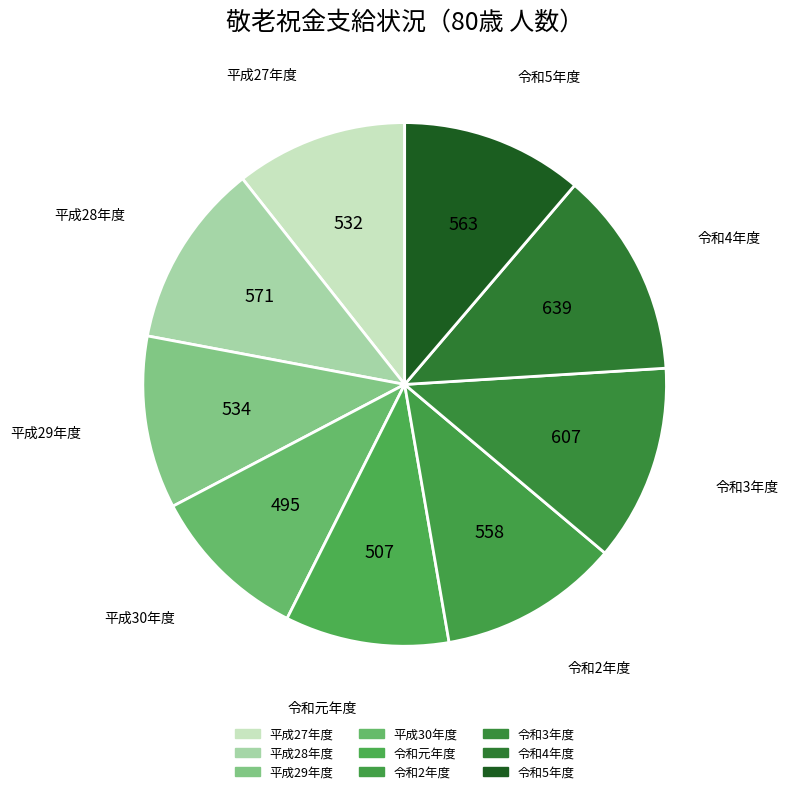

Does 平成30年度 account for over 50% of the chart?

No